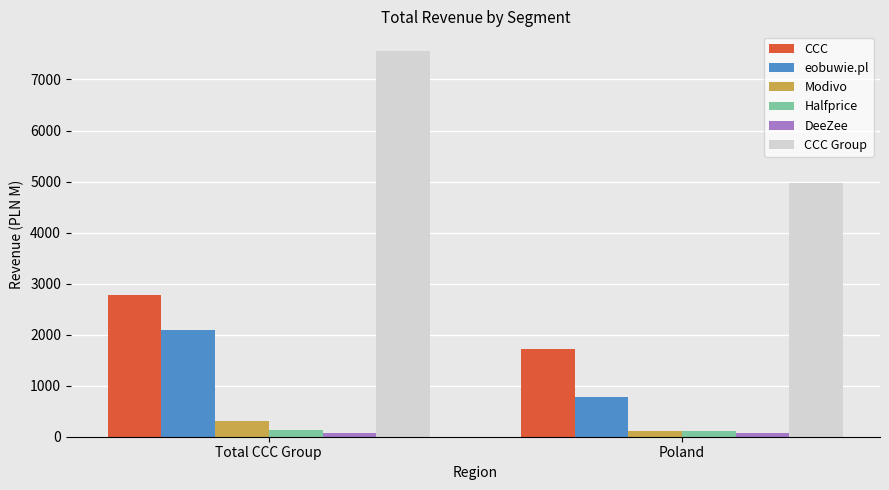

What is the label of the 2nd bar from the left?

Poland